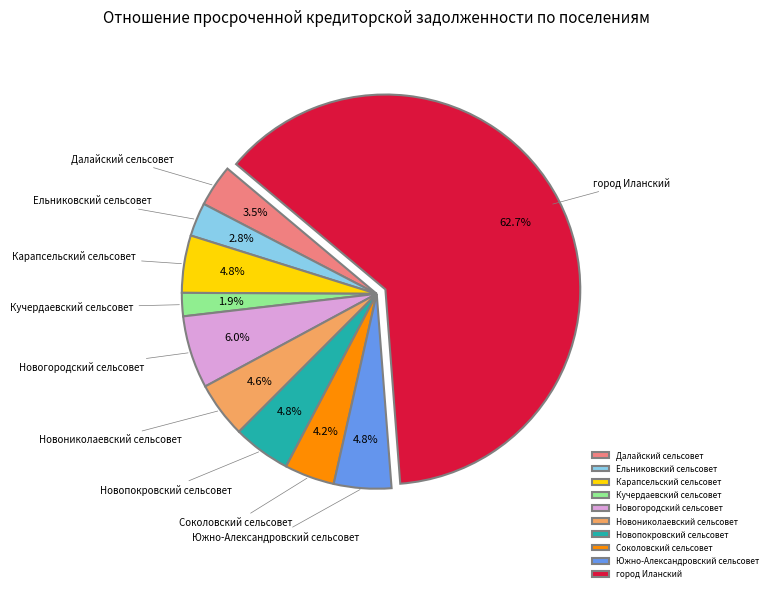

What portion of the pie excludes Южно-Александровский сельсовет?

95.2%